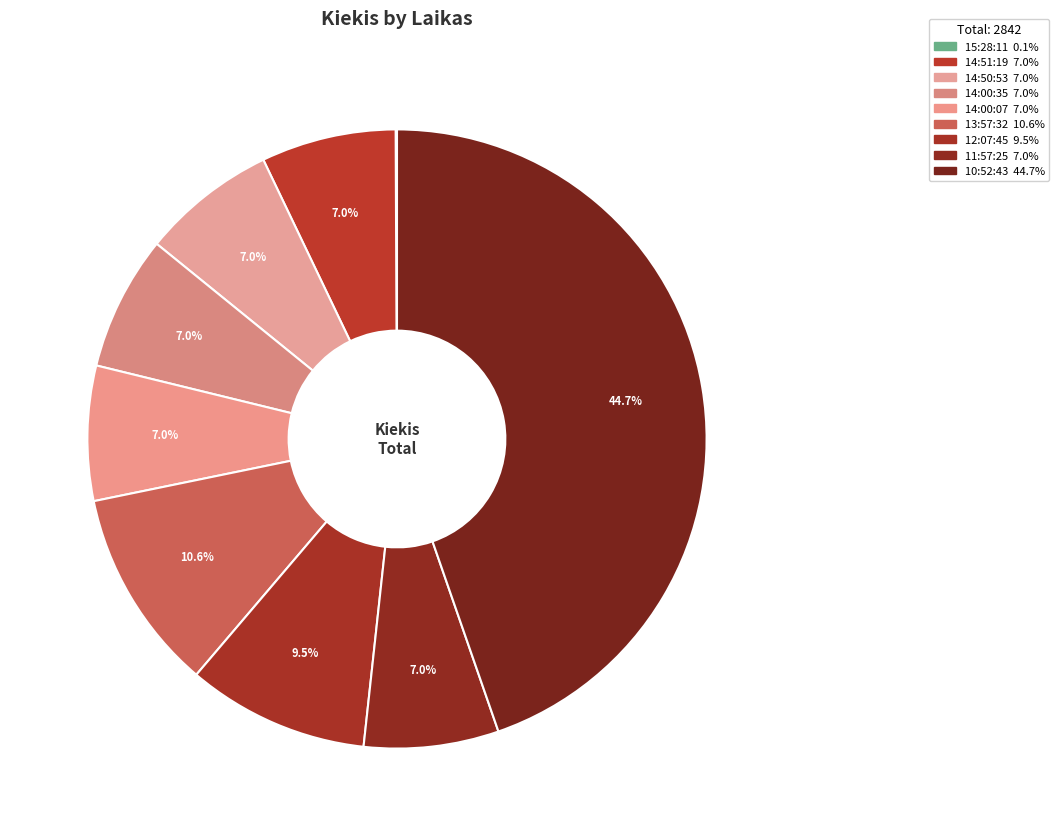

Does 14:50:53 account for over 50% of the chart?

No